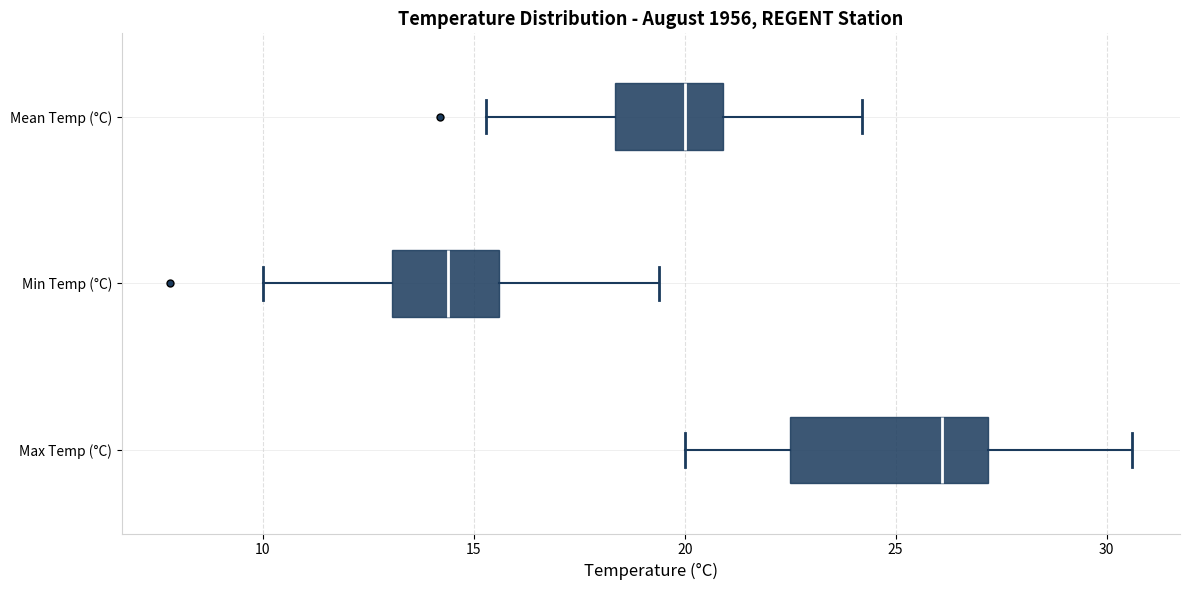

Reading bottom to top, transcribe this box plot: for each box, give where its median line is, the range the box spans, and where its two whiskers end, as read against the x-axis. The values are not printed on the chart, so give them approximately, as read against the axis.

Max Temp (°C): median 26.0, box 22.5 to 27.0, whiskers 20.0 to 30.5
Min Temp (°C): median 14.5, box 13.0 to 15.5, whiskers 10.0 to 19.5
Mean Temp (°C): median 20.0, box 18.5 to 21.0, whiskers 15.5 to 24.0